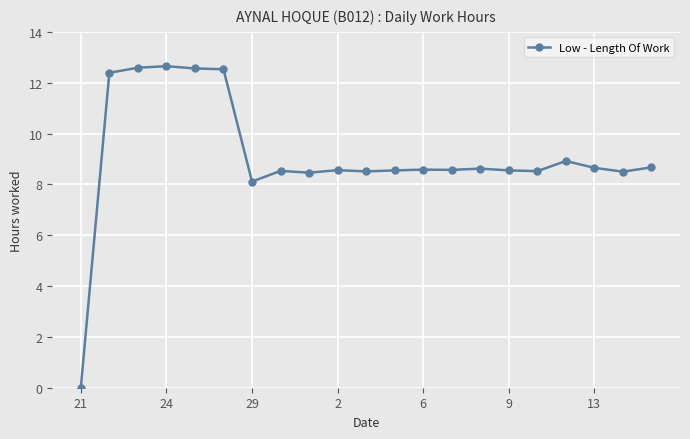

True or false: the data has more than 2 interior local peaks.

True